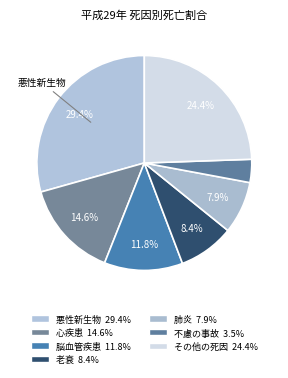

Rank the categories by value from lowest to highest.

不慮の事故, 肺炎, 老衰, 脳血管疾患, 心疾患, その他の死因, 悪性新生物